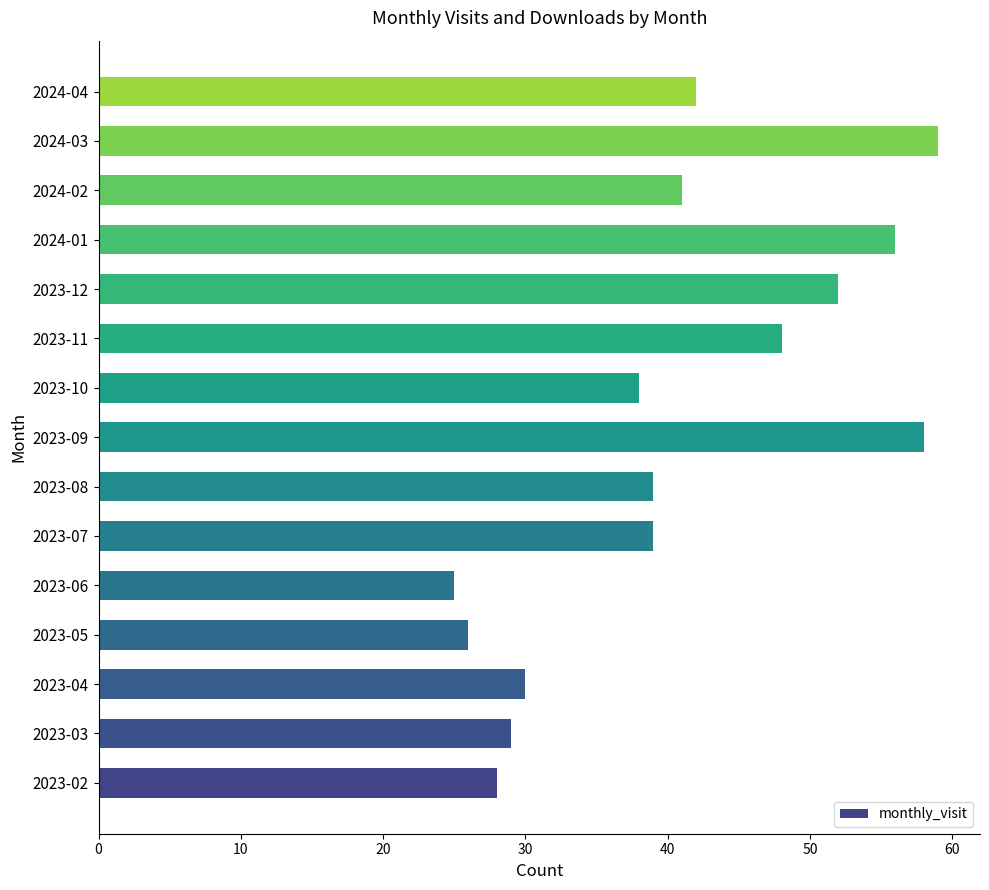

Reading bottom to top, extract all data points from this chart.

28	29	30	26	25	39	39	58	38	48	52	56	41	59	42